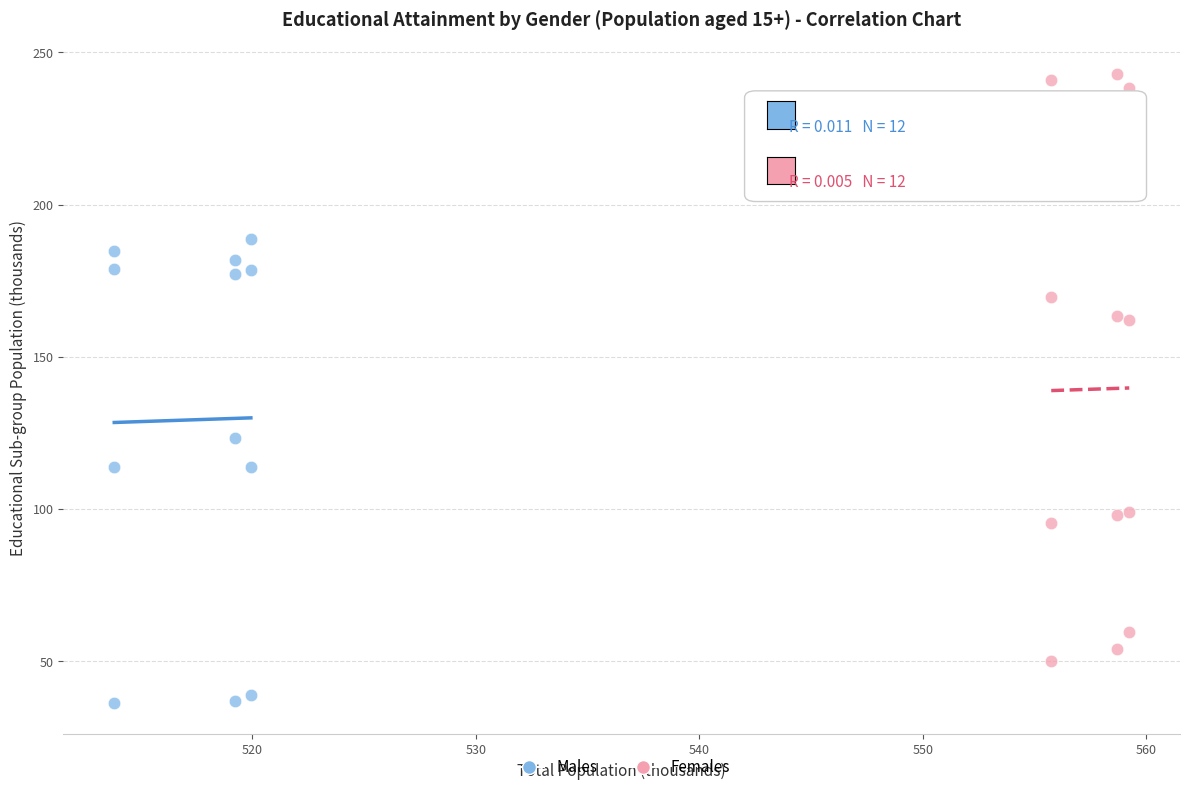

Which series contains the lowest Y value?

Males